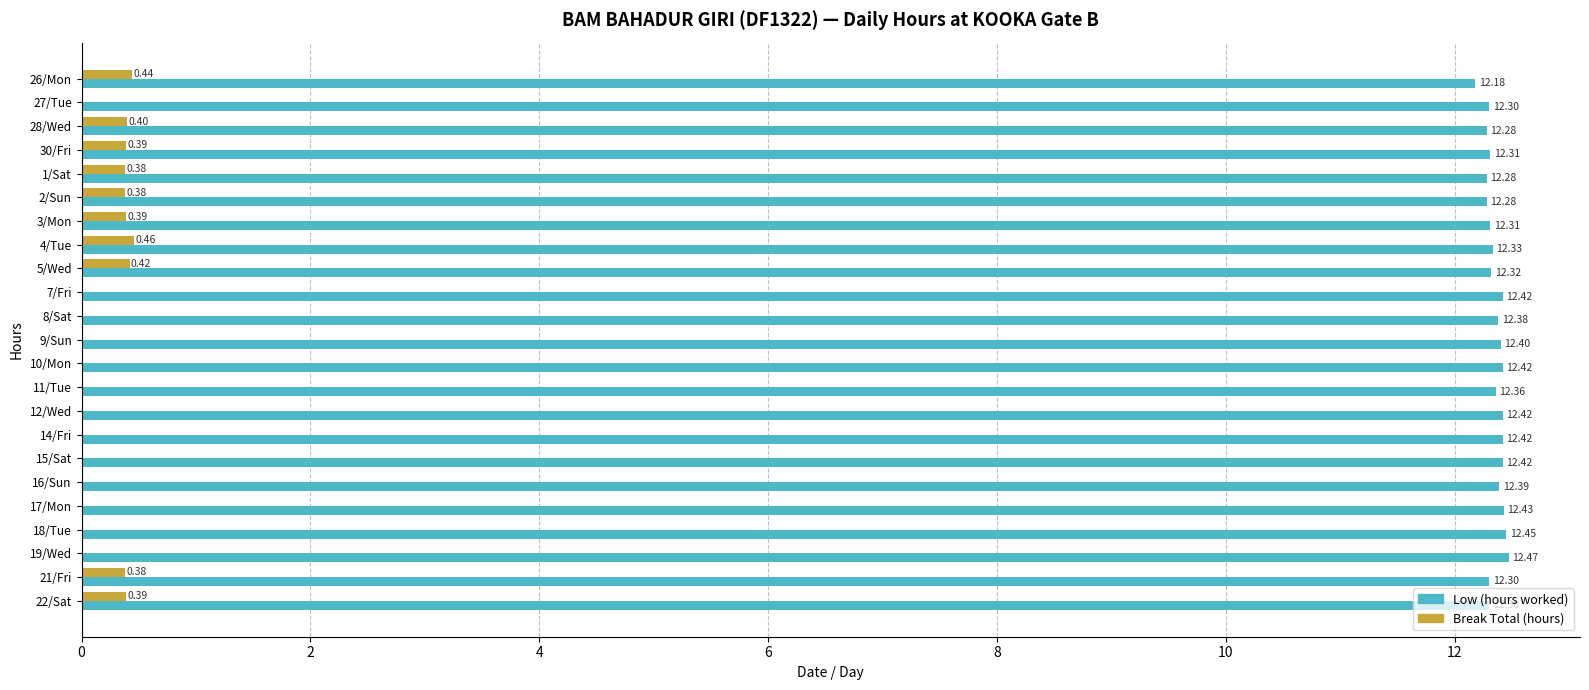

Count the number of data series in this chart.

2